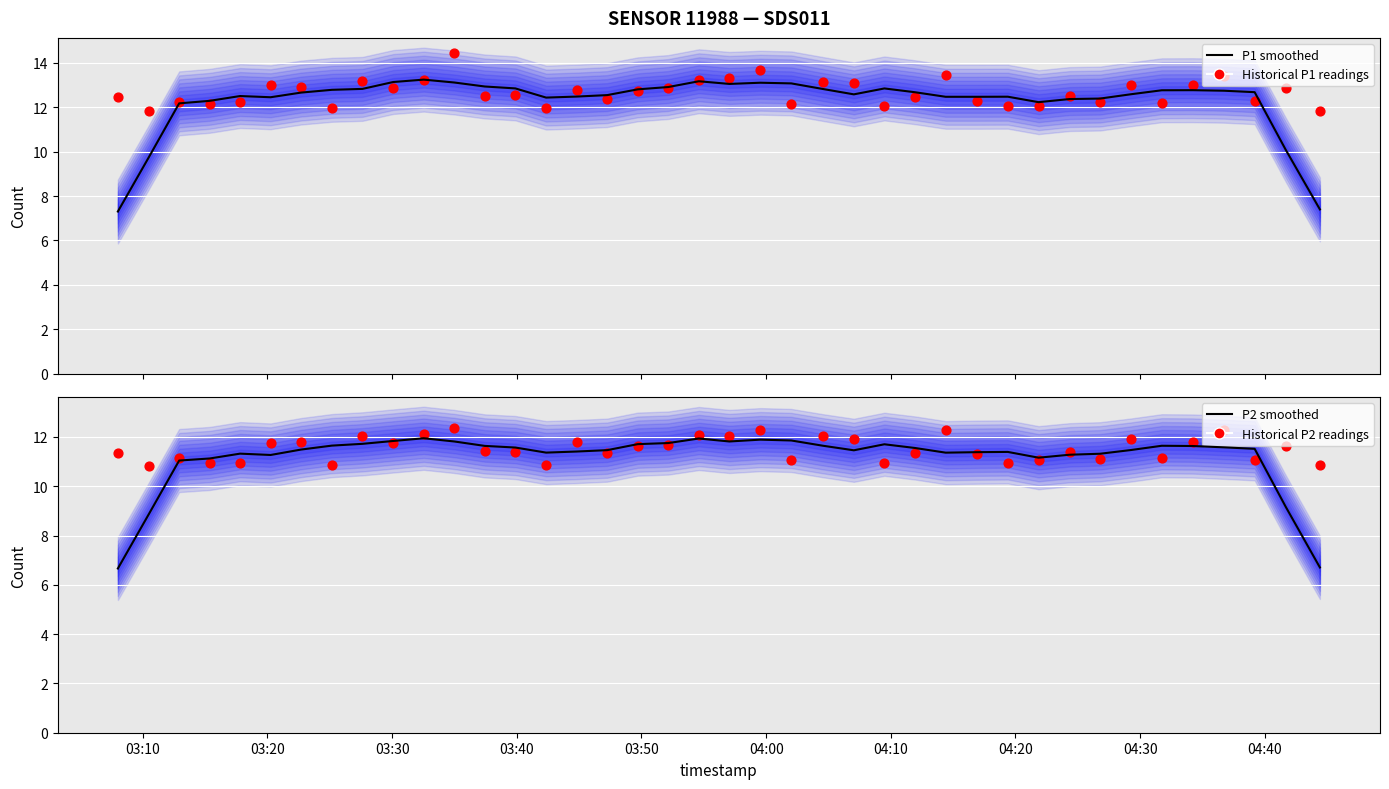

Which series contains the highest Y value?

Historical P1 readings